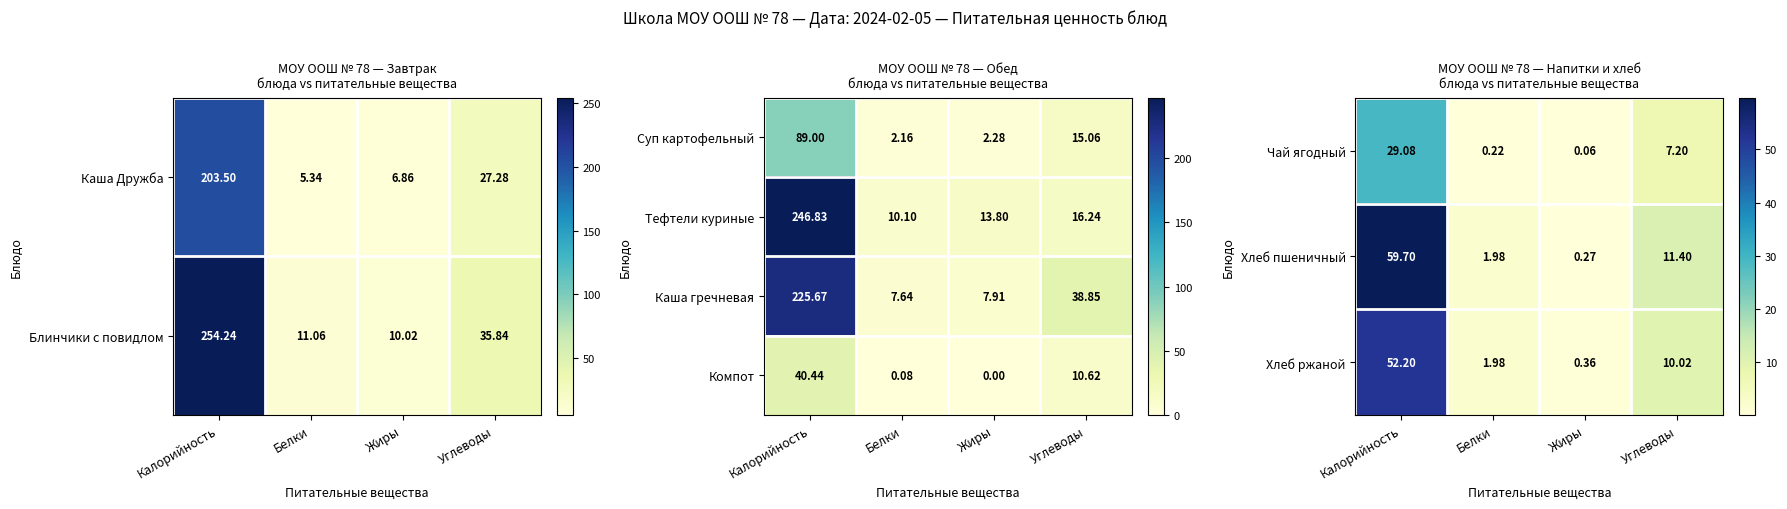

What is the total value across all series at Углеводы?

39.2